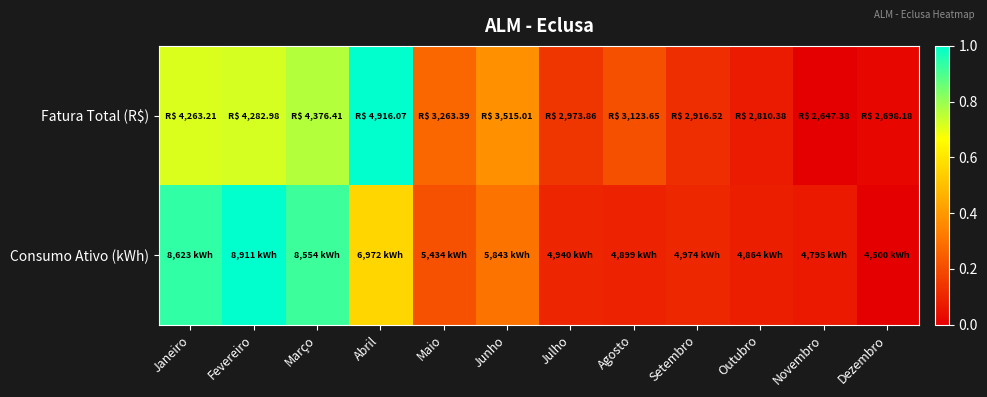

Reading left to right, extract all data points from this chart.

Fatura Total (R$): Janeiro=0.7	Fevereiro=0.7	Março=0.8	Abril=1.0	Maio=0.3	Junho=0.4	Julho=0.1	Agosto=0.2	Setembro=0.1	Outubro=0.1	Novembro=0.0	Dezembro=0.0
Consumo Ativo (kWh): Janeiro=0.9	Fevereiro=1.0	Março=0.9	Abril=0.6	Maio=0.2	Junho=0.3	Julho=0.1	Agosto=0.1	Setembro=0.1	Outubro=0.1	Novembro=0.1	Dezembro=0.0